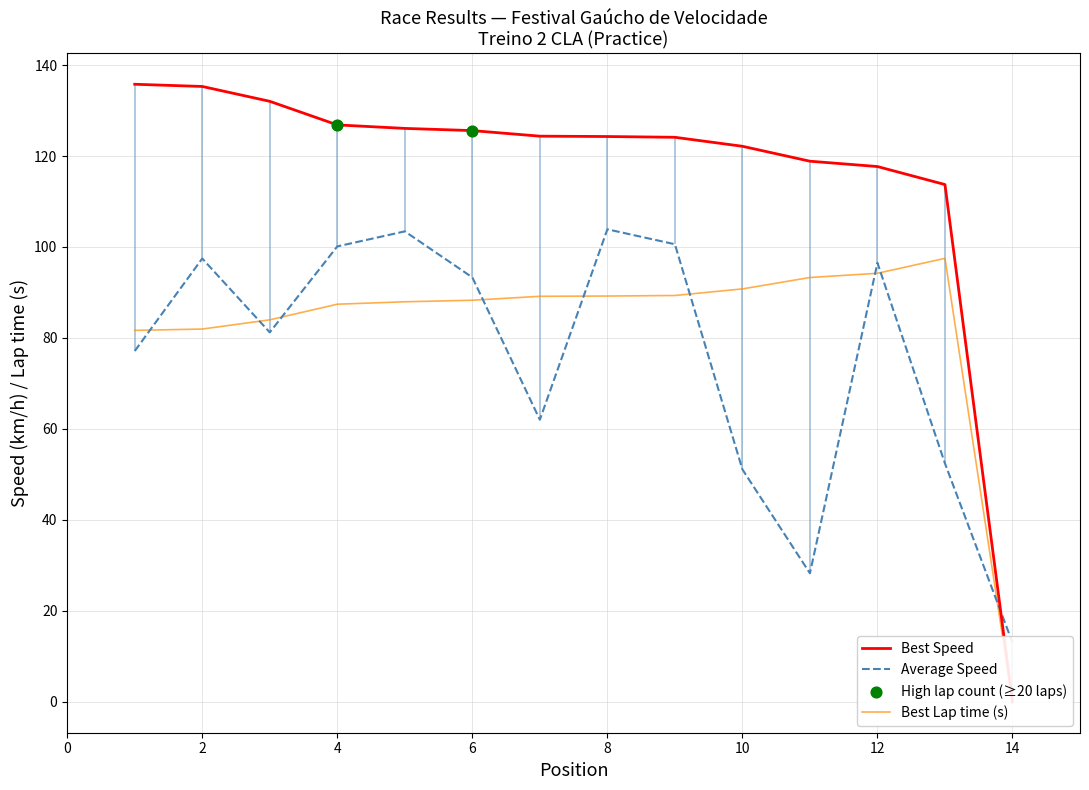

At how many categories does at least one series exceed 42?

13